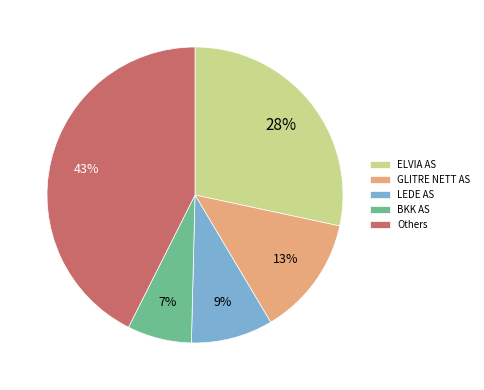

Between ELVIA AS and GLITRE NETT AS, which is larger?

ELVIA AS